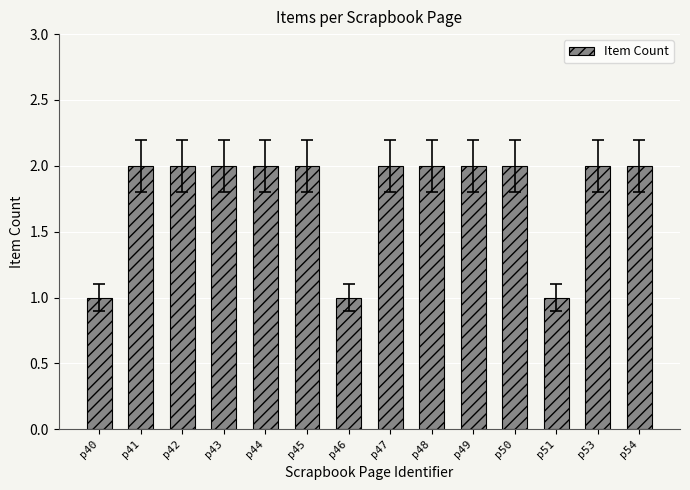

The chart shows a value of 3 at p49. True or false?

False